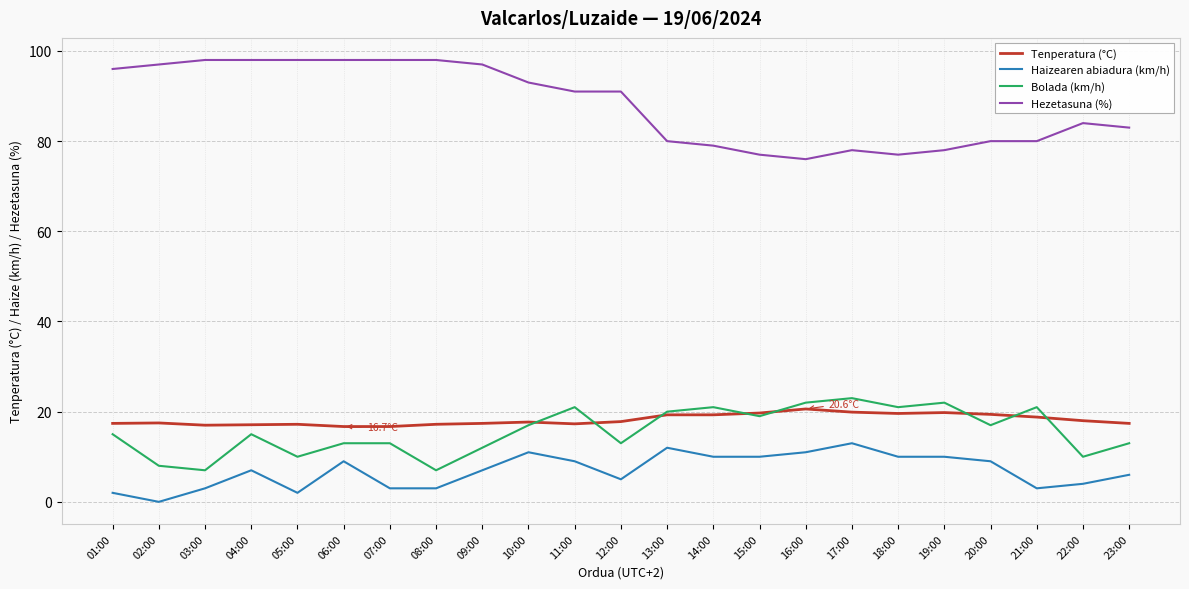

How many interior local valleys does the Bolada (km/h) series have?

8